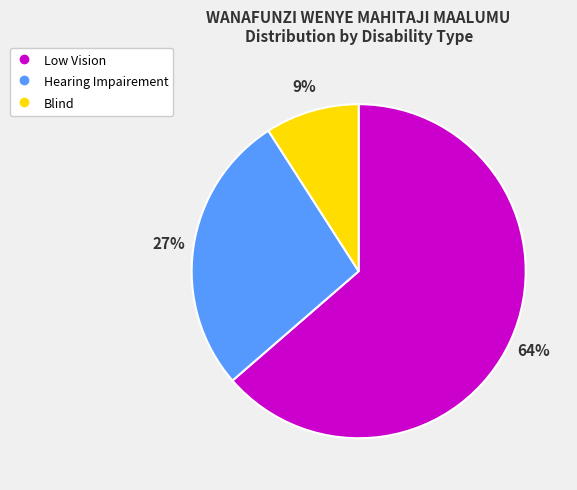

Does Hearing Impairement represent more than half of the total?

No